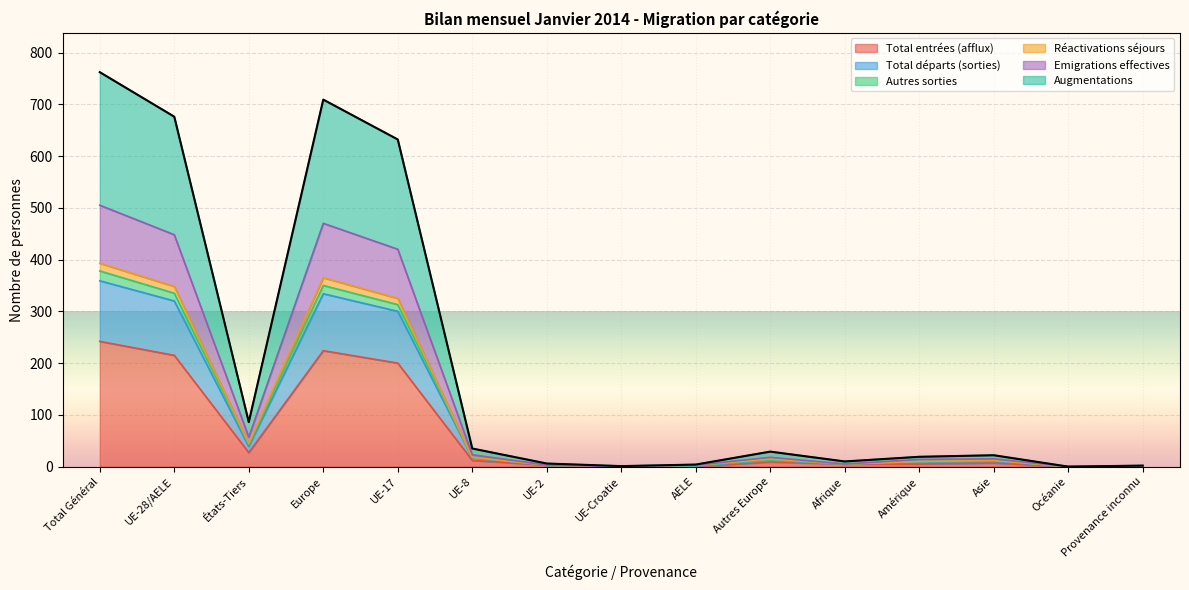

Count the number of data series in this chart.

6